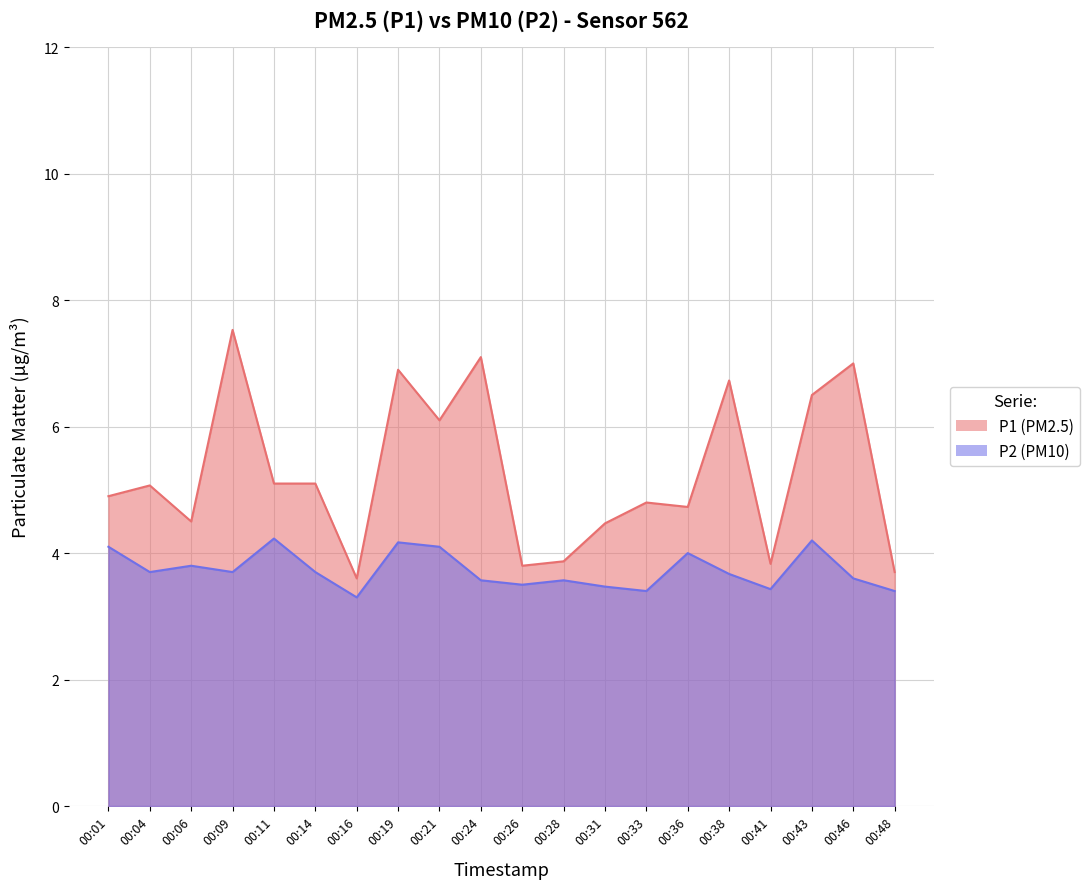

Reading left to right, list all the values displayed in this chart.

P1: 00:01=4.9	00:04=5.1	00:06=4.5	00:09=7.5	00:11=5.1	00:14=5.1	00:16=3.6	00:19=6.9	00:21=6.1	00:24=7.1	00:26=3.8	00:28=3.9	00:31=4.5	00:33=4.8	00:36=4.7	00:38=6.7	00:41=3.8	00:43=6.5	00:46=7.0	00:48=3.7
P2: 00:01=4.1	00:04=3.7	00:06=3.8	00:09=3.7	00:11=4.2	00:14=3.7	00:16=3.3	00:19=4.2	00:21=4.1	00:24=3.6	00:26=3.5	00:28=3.6	00:31=3.5	00:33=3.4	00:36=4.0	00:38=3.7	00:41=3.4	00:43=4.2	00:46=3.6	00:48=3.4